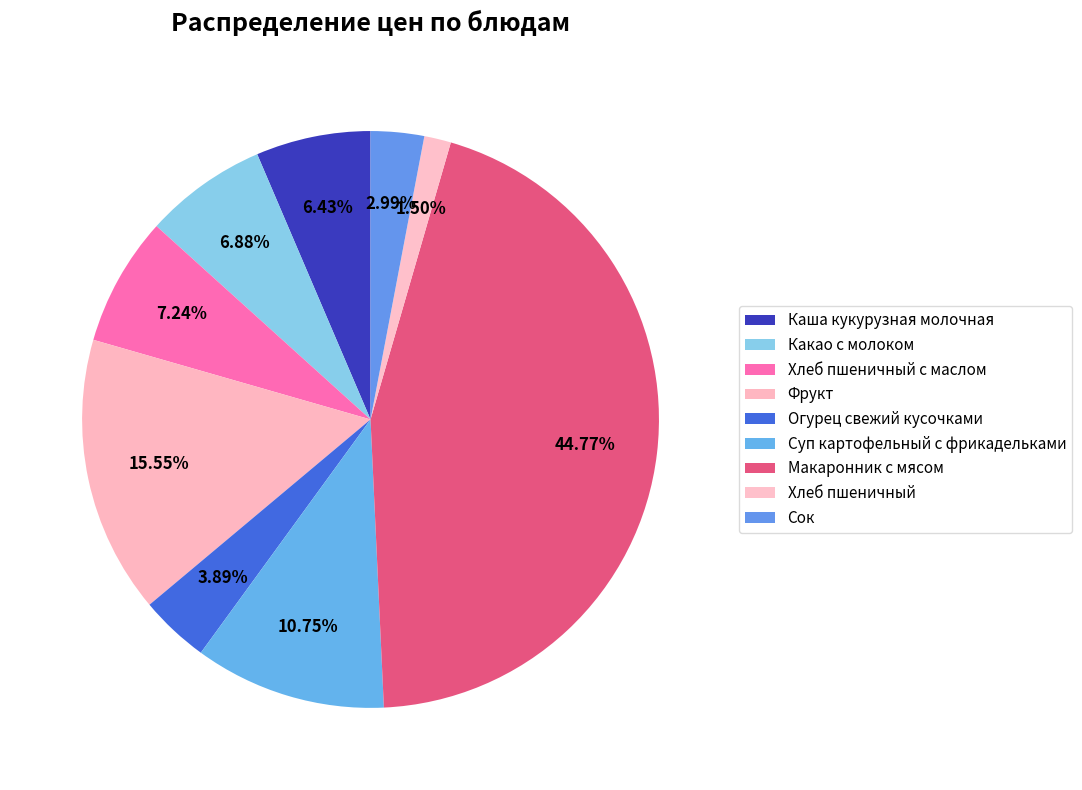

Combined, what portion of the pie is Сок and Каша кукурузная молочная?

9.4%